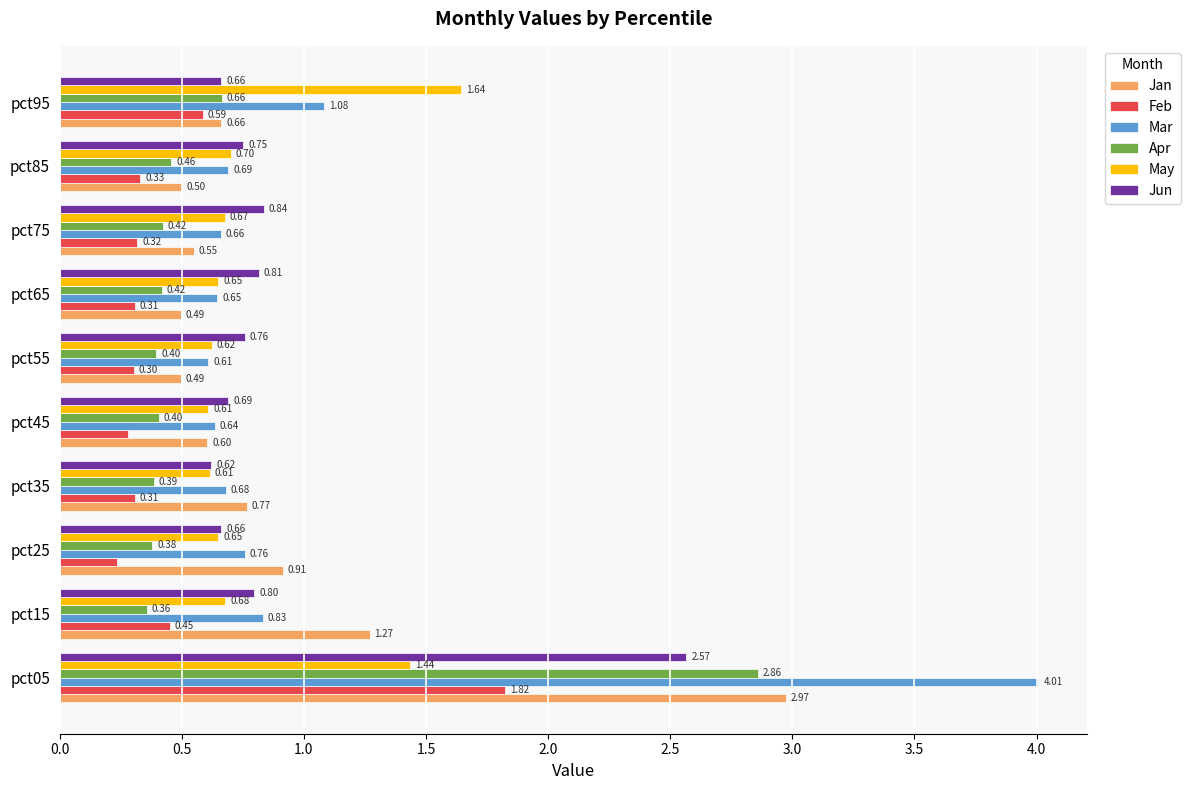

At which category is the sum across all series the highest?

pct05